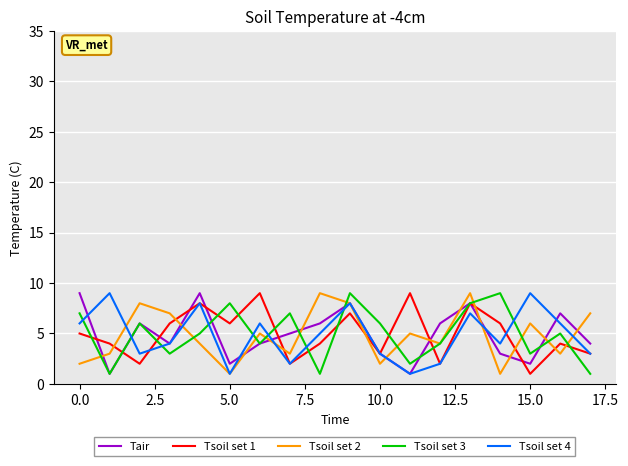

What are all the series names shown in the legend?

Tair, Tsoil set 1, Tsoil set 2, Tsoil set 3, Tsoil set 4